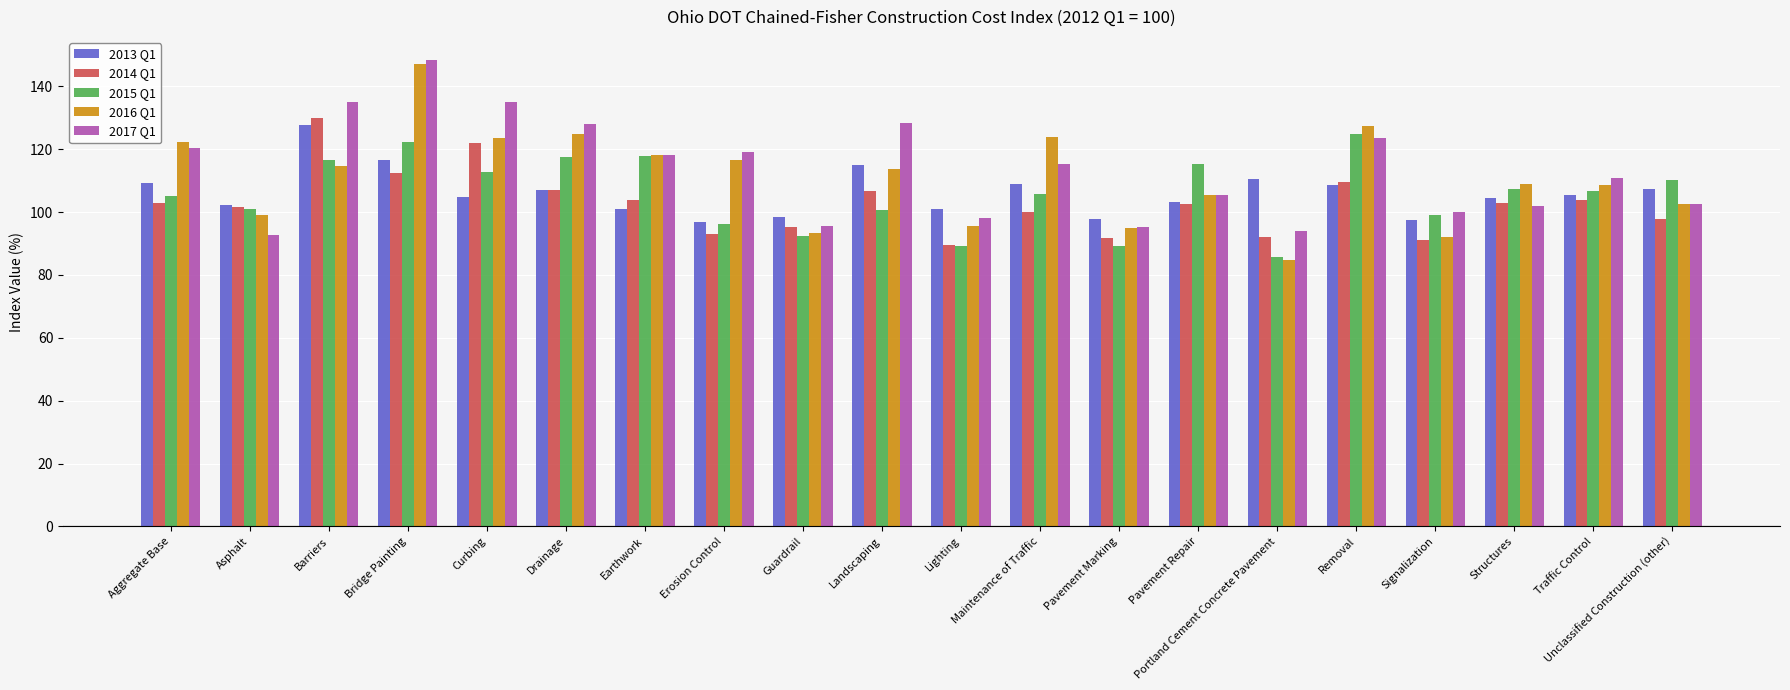

What is the difference between the highest and lowest values at Signalization?

8.7